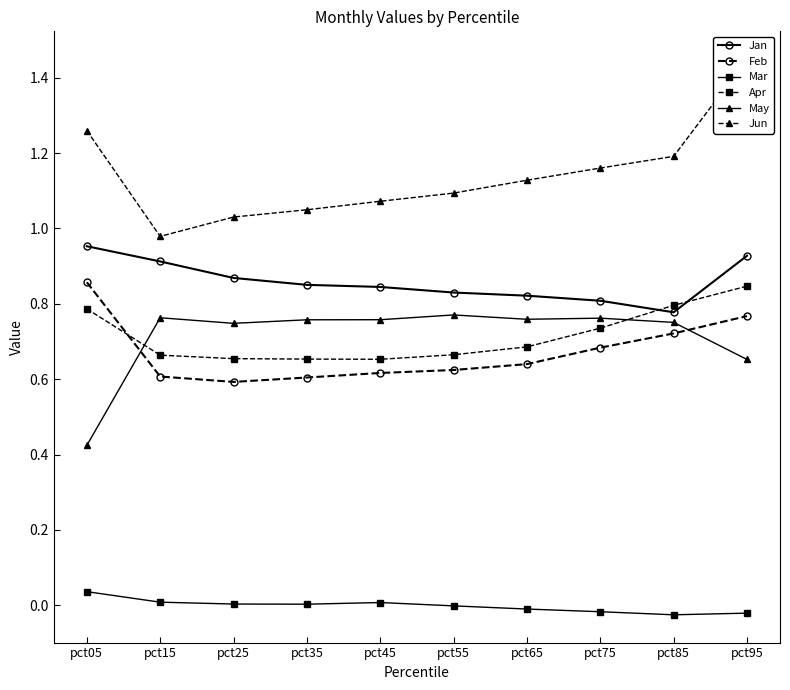

Reading left to right, extract all data points from this chart.

Jan: pct05=1.0	pct15=0.9	pct25=0.9	pct35=0.9	pct45=0.8	pct55=0.8	pct65=0.8	pct75=0.8	pct85=0.8	pct95=0.9
Feb: pct05=0.9	pct15=0.6	pct25=0.6	pct35=0.6	pct45=0.6	pct55=0.6	pct65=0.6	pct75=0.7	pct85=0.7	pct95=0.8
Mar: pct05=0.0	pct15=0.0	pct25=0.0	pct35=0.0	pct45=0.0	pct55=-0.0	pct65=-0.0	pct75=-0.0	pct85=-0.0	pct95=-0.0
Apr: pct05=0.8	pct15=0.7	pct25=0.7	pct35=0.7	pct45=0.7	pct55=0.7	pct65=0.7	pct75=0.7	pct85=0.8	pct95=0.8
May: pct05=0.4	pct15=0.8	pct25=0.7	pct35=0.8	pct45=0.8	pct55=0.8	pct65=0.8	pct75=0.8	pct85=0.8	pct95=0.7
Jun: pct05=1.3	pct15=1.0	pct25=1.0	pct35=1.0	pct45=1.1	pct55=1.1	pct65=1.1	pct75=1.2	pct85=1.2	pct95=1.4